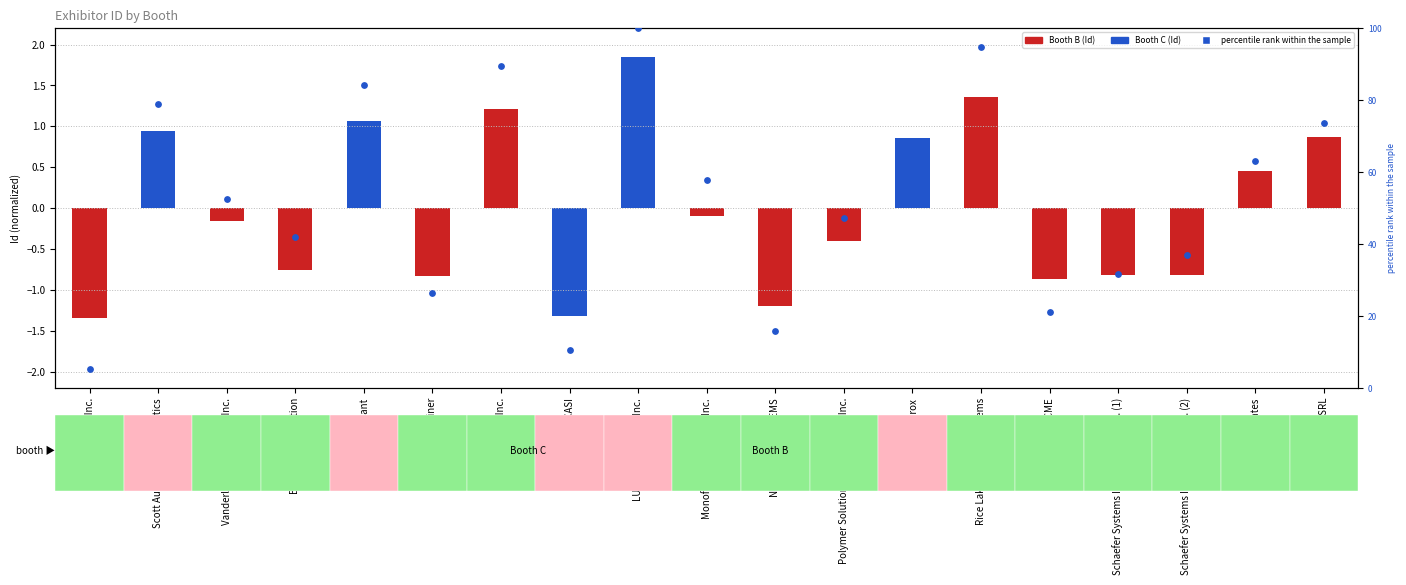

What is the ratio of the value at Interthor, Inc. to the value at Scott Automation + Robotics?

1.1